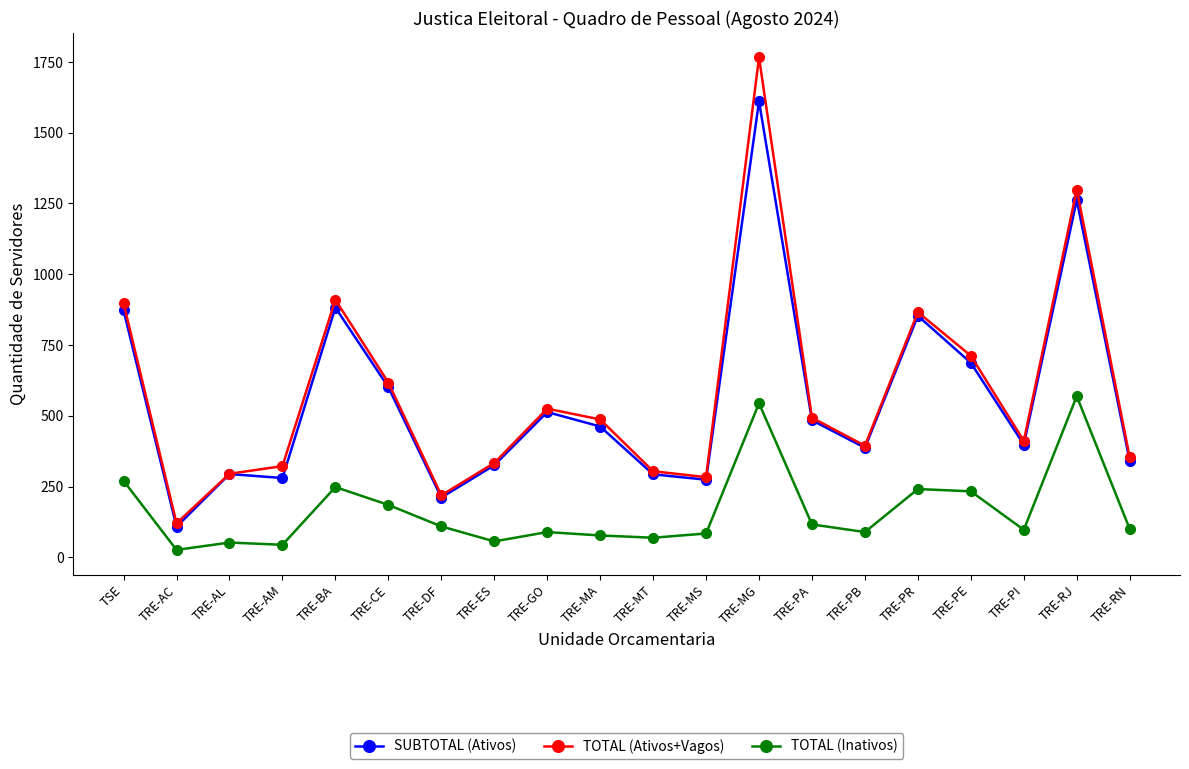

What is the smallest value displayed?

26